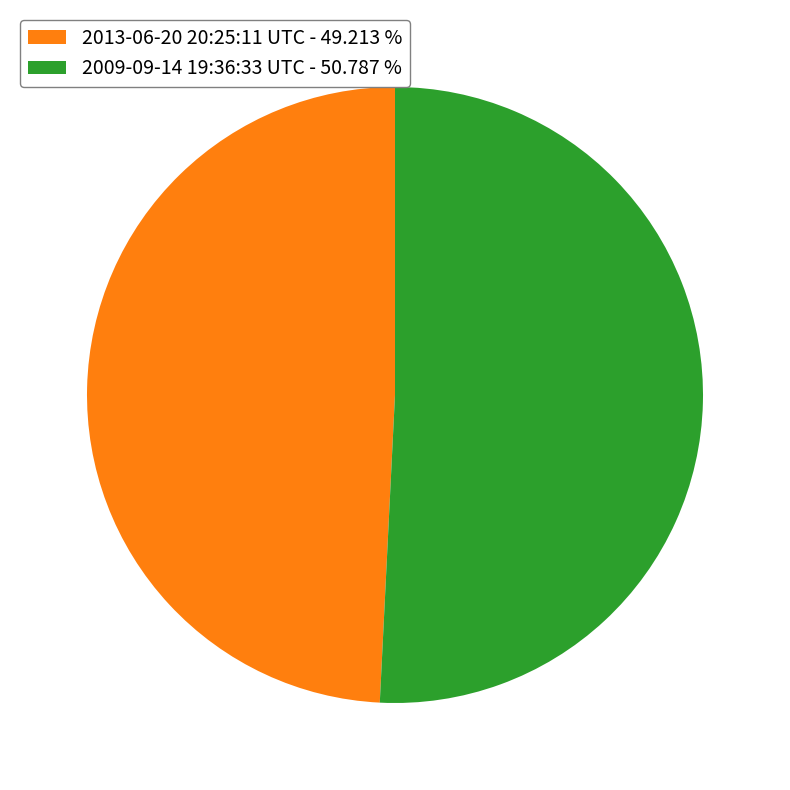

Count the number of slices in the pie.

2